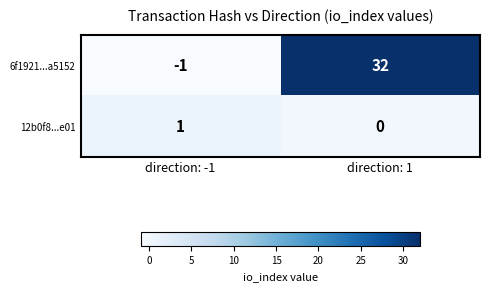

Reading left to right, what are all the values shown in this chart?

6f1921...a5152: -1	32
12b0f8...e01: 1	0